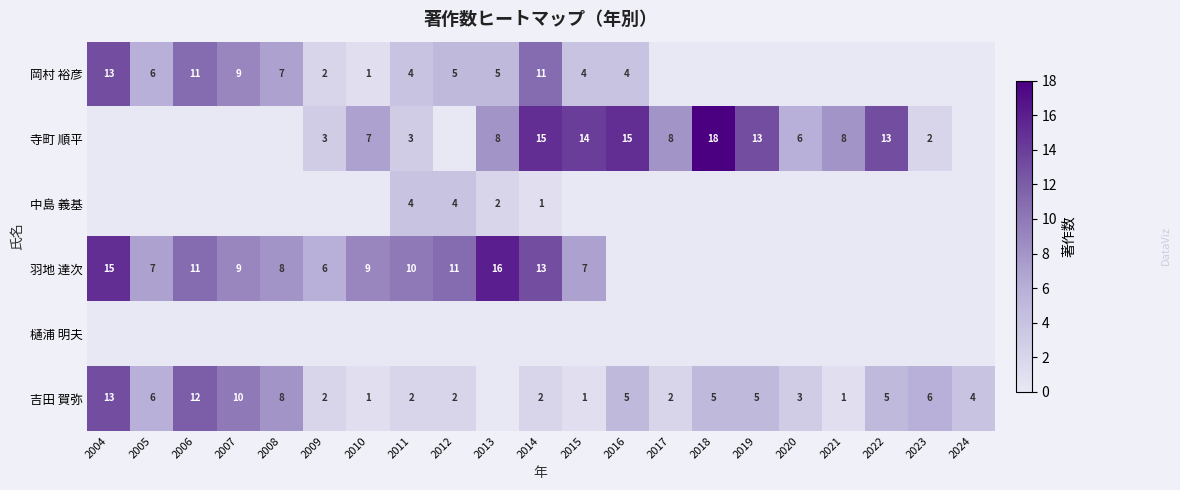

Is it true that 寺町 順平 equals 3 at 2009?

True